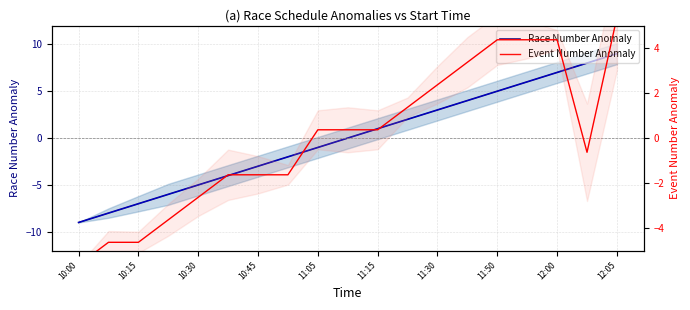

Is this an area chart (filled region under the line)?

No